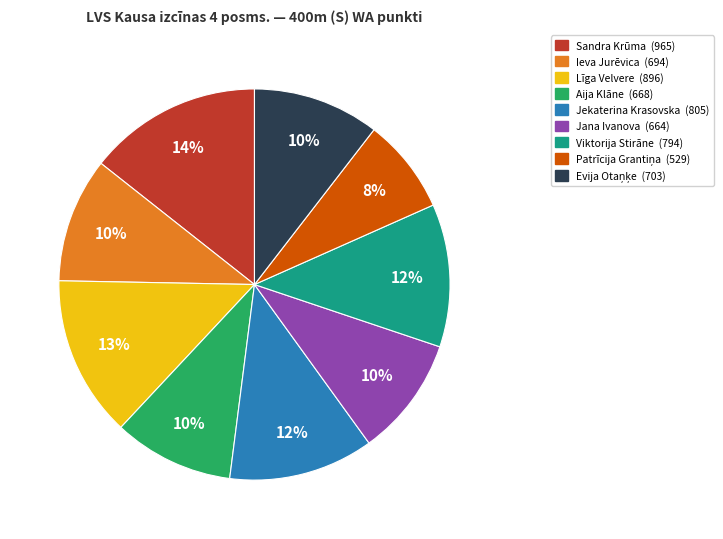

To the nearest percent, what portion does Jana Ivanova represent?

10%